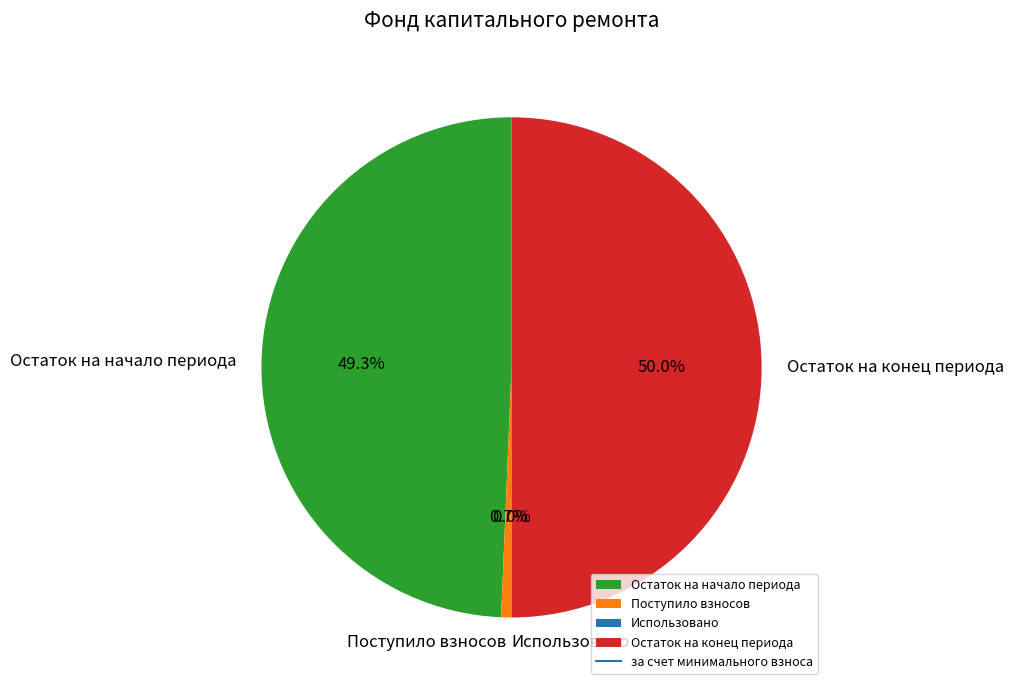

How many slices are in this pie chart?

4